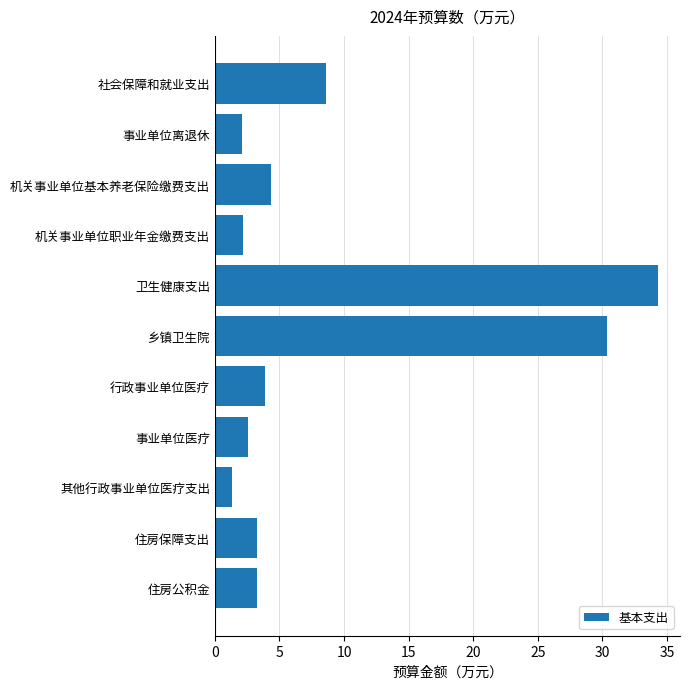

What is the sum of the values at 机关事业单位基本养老保险缴费支出 and 卫生健康支出?

38.7